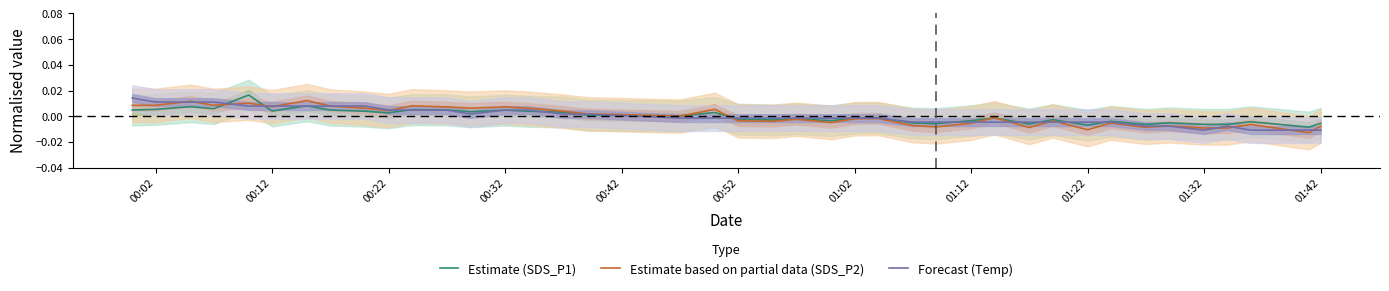

Is the value of Estimate (SDS_P1) at 37 greater than the value of Estimate based on partial data (SDS_P2) at 17?

No